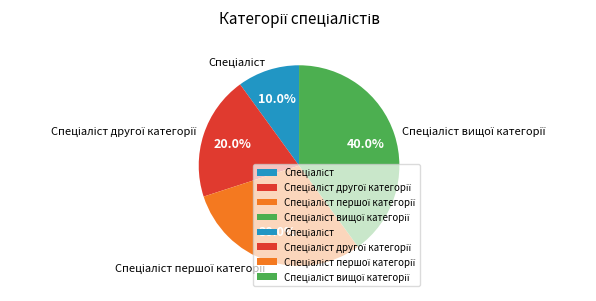

How many segments does this pie chart have?

4